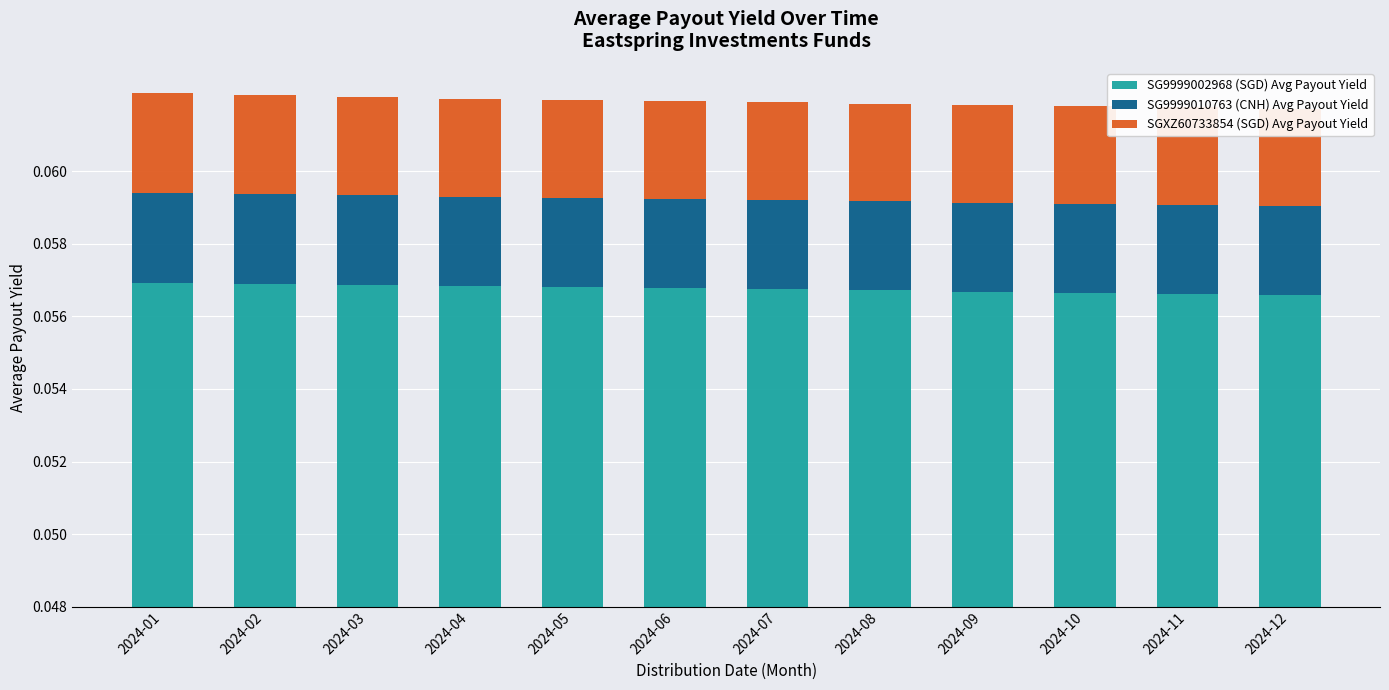

At how many categories does at least one series exceed 0?

12